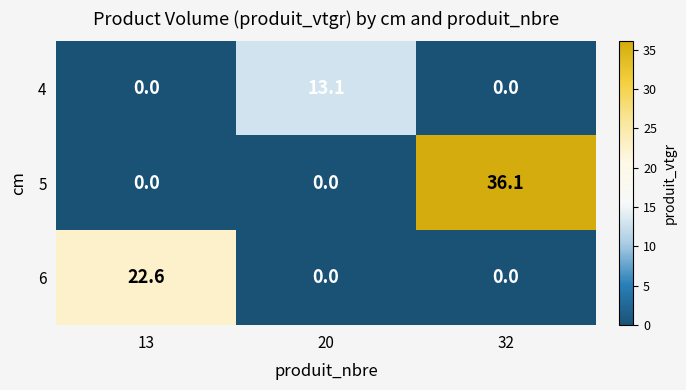

Which series has the widest spread of values?

5